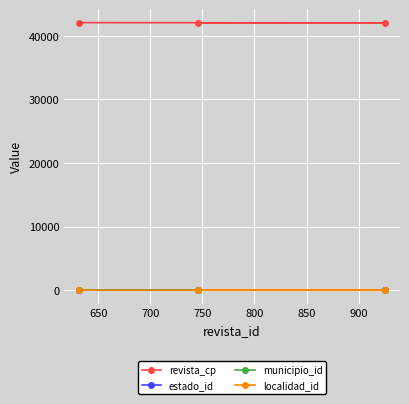

At how many categories does at least one series exceed 10890?

3